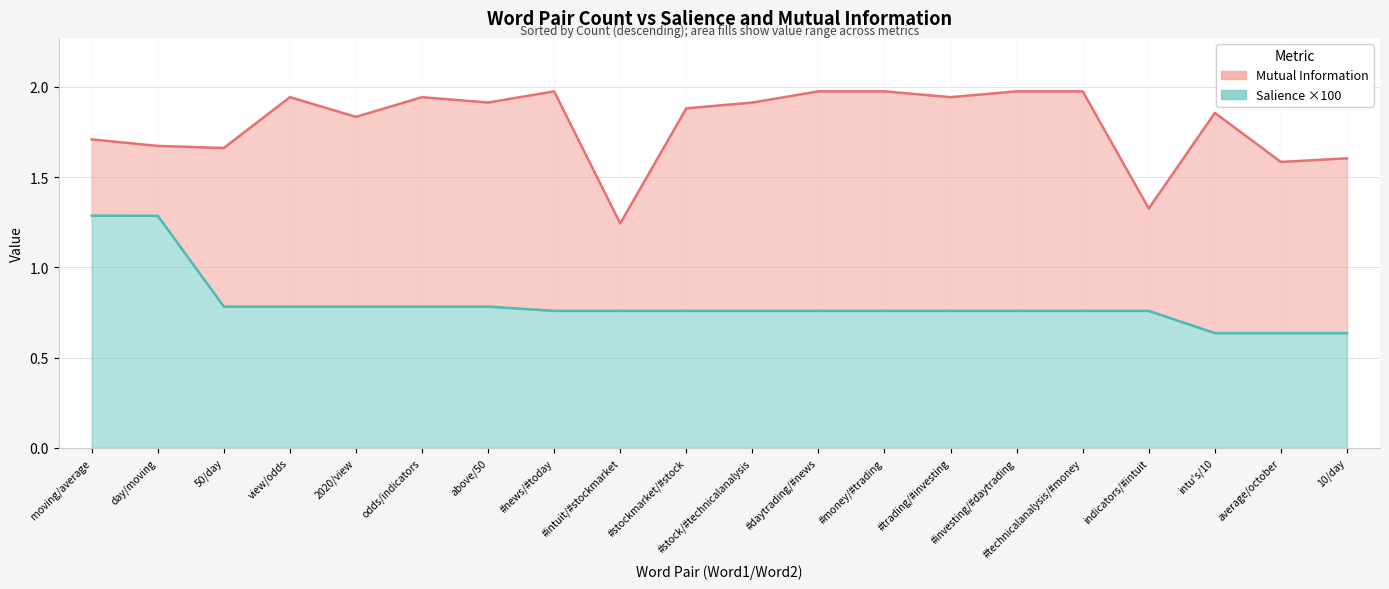

Reading right to left, list all the values displayed in this chart.

Mutual Information: 10/day=1.6	average/october=1.6	intu's/10=1.9	indicators/#intuit=1.3	#technicalanalysis/#money=2.0	#investing/#daytrading=2.0	#trading/#investing=1.9	#money/#trading=2.0	#daytrading/#news=2.0	#stock/#technicalanalysis=1.9	#stockmarket/#stock=1.9	#intuit/#stockmarket=1.2	#news/#today=2.0	above/50=1.9	odds/indicators=1.9	2020/view=1.8	view/odds=1.9	50/day=1.7	day/moving=1.7	moving/average=1.7
Salience ×100: 10/day=0.6	average/october=0.6	intu's/10=0.6	indicators/#intuit=0.8	#technicalanalysis/#money=0.8	#investing/#daytrading=0.8	#trading/#investing=0.8	#money/#trading=0.8	#daytrading/#news=0.8	#stock/#technicalanalysis=0.8	#stockmarket/#stock=0.8	#intuit/#stockmarket=0.8	#news/#today=0.8	above/50=0.8	odds/indicators=0.8	2020/view=0.8	view/odds=0.8	50/day=0.8	day/moving=1.3	moving/average=1.3